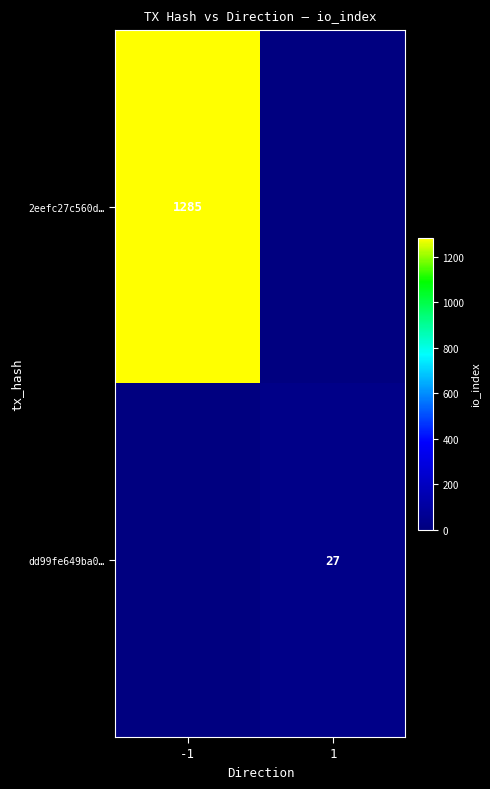

The value of 2eefc27c560d… at -1 is 2235. True or false?

False